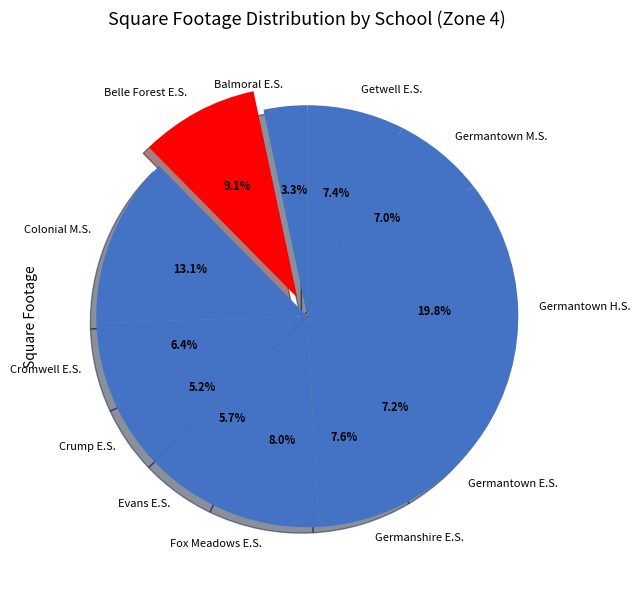

To the nearest percent, what is the combined percentage of Germantown M.S. and Balmoral E.S.?

10%